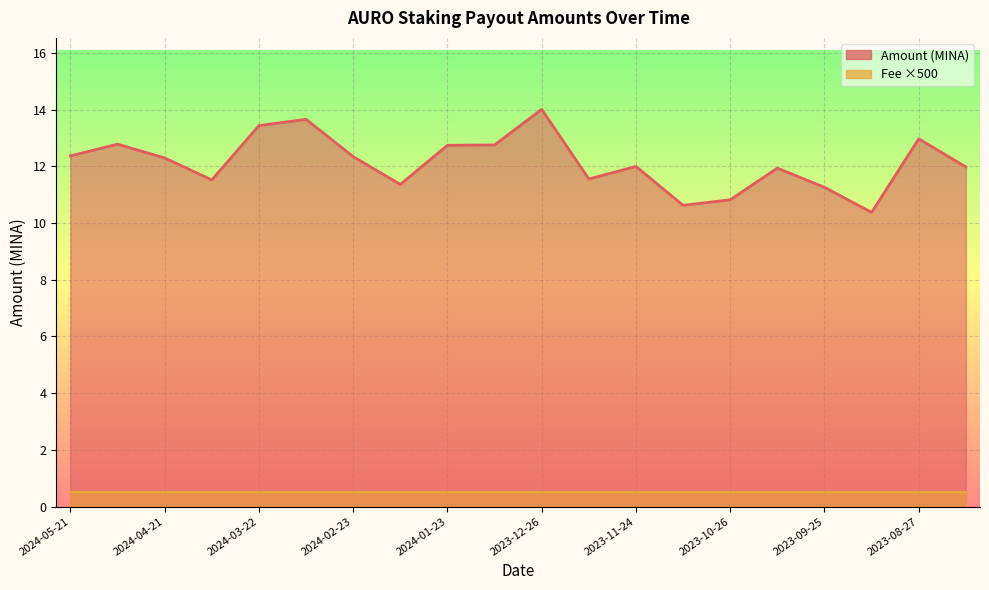

List the labels in order of value, largest first.

2023-12-26, 2024-03-08, 2024-03-22, 2023-08-27, 2024-05-06, 2024-01-09, 2024-01-23, 2024-05-21, 2024-02-23, 2024-04-21, 2023-11-24, 2023-08-13, 2023-10-11, 2023-12-09, 2024-04-07, 2024-02-08, 2023-09-25, 2023-10-26, 2023-11-10, 2023-09-12